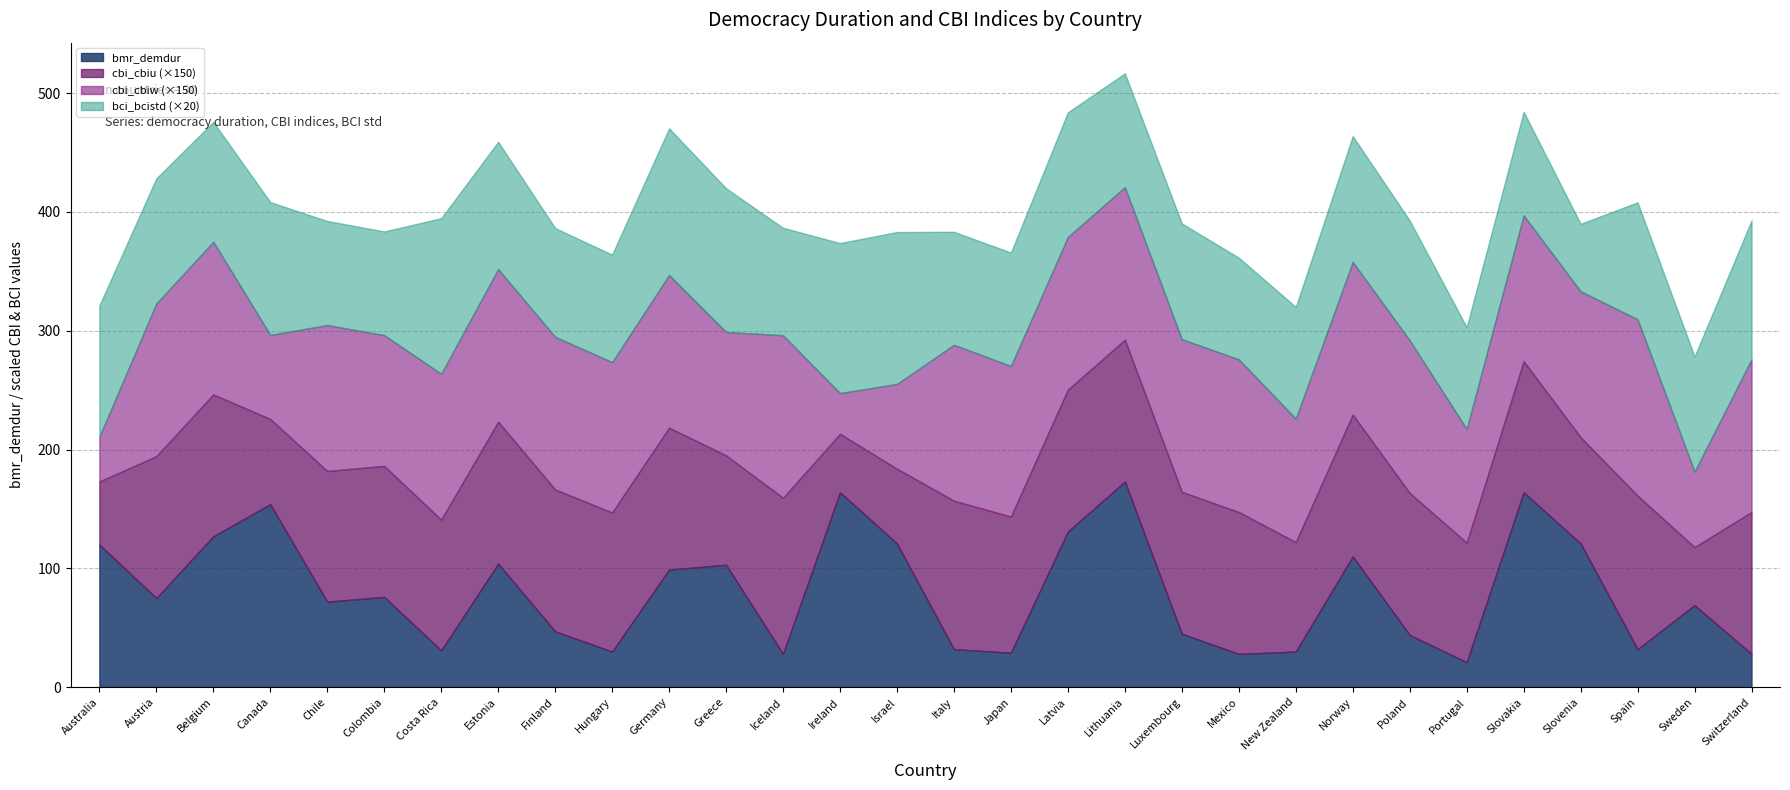

What is the sum of all bmr_demdur values?

2408.0